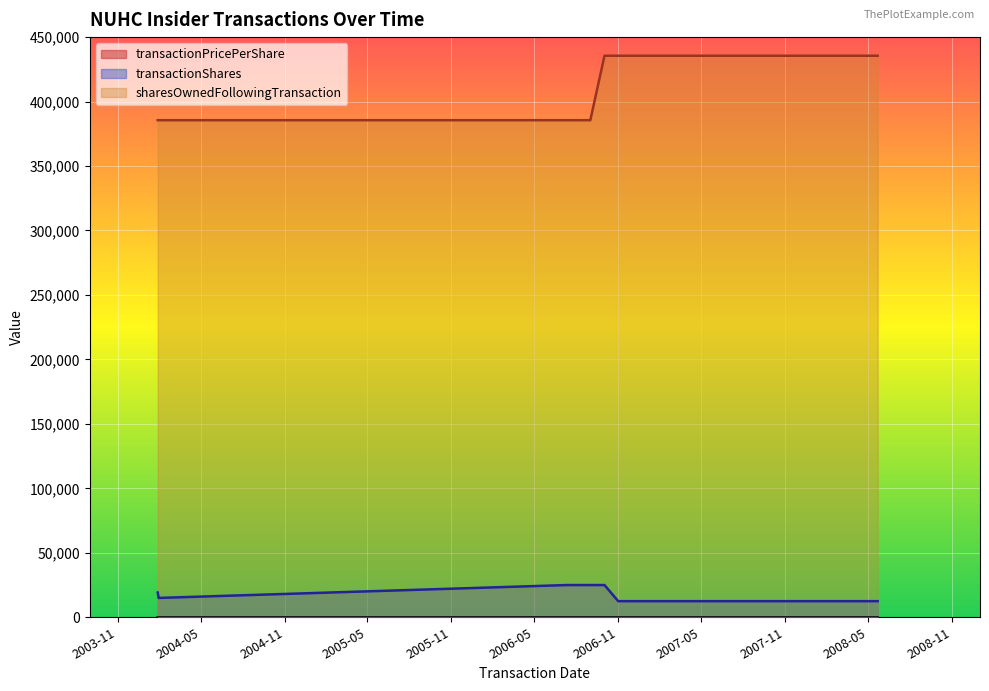

True or false: transactionShares and sharesOwnedFollowingTransaction cross at least once.

False